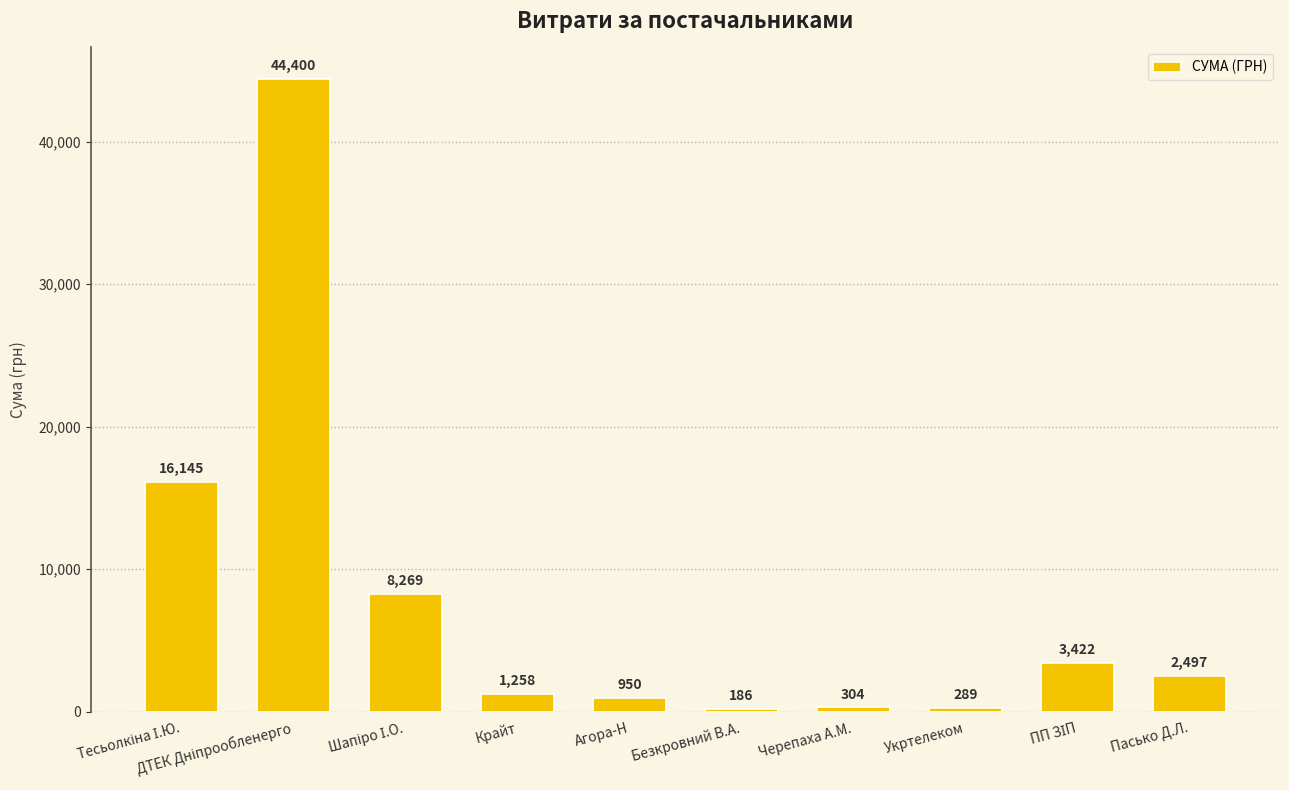

What is the change in value from Крайт to Безкровний В.А.?

-1072.0